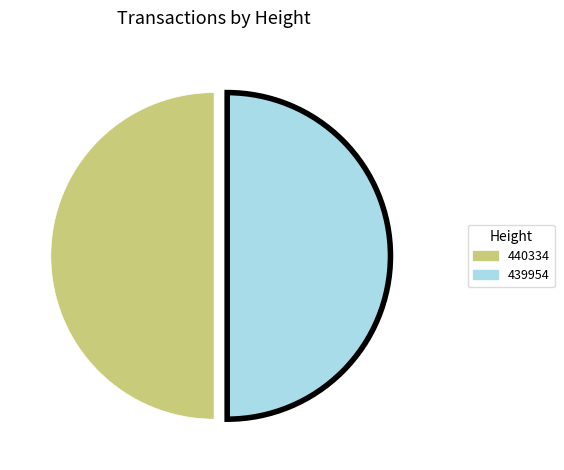

Is it true that 439954 is 99% of the pie?

False